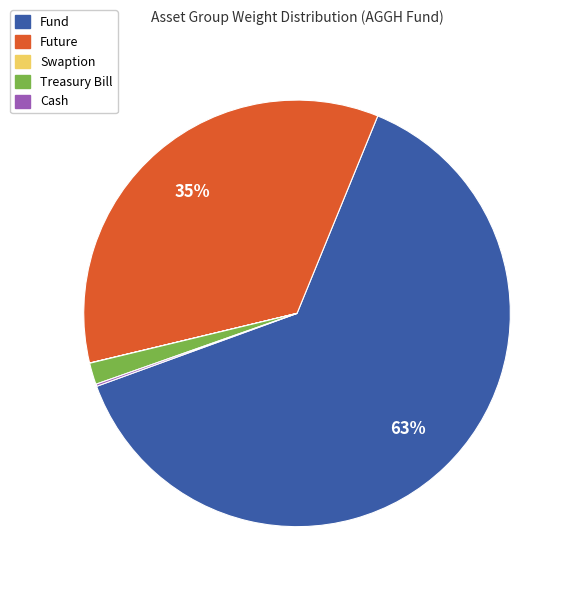

Is there any slice that represents more than half of the pie?

Yes